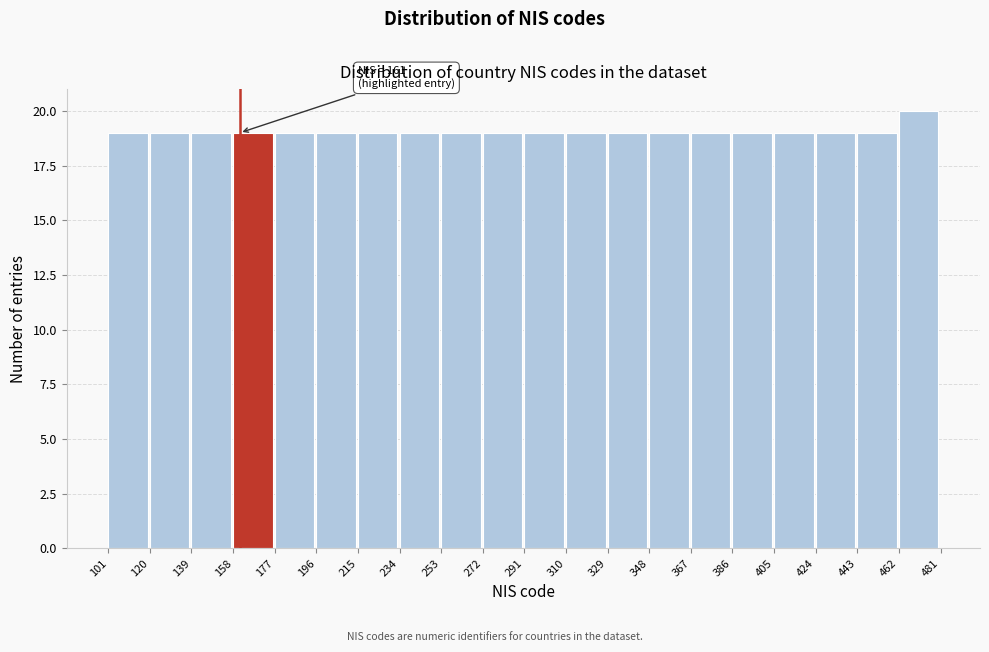

Over which range of the x-axis is the bar tallest?

462 to 481